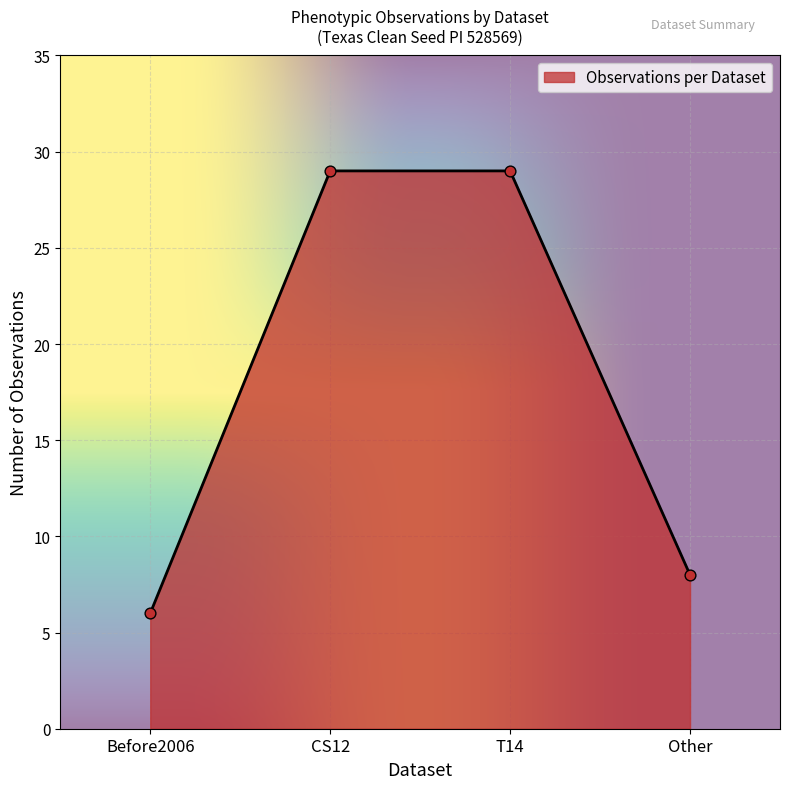

Between T14 and Other, which is larger?

T14